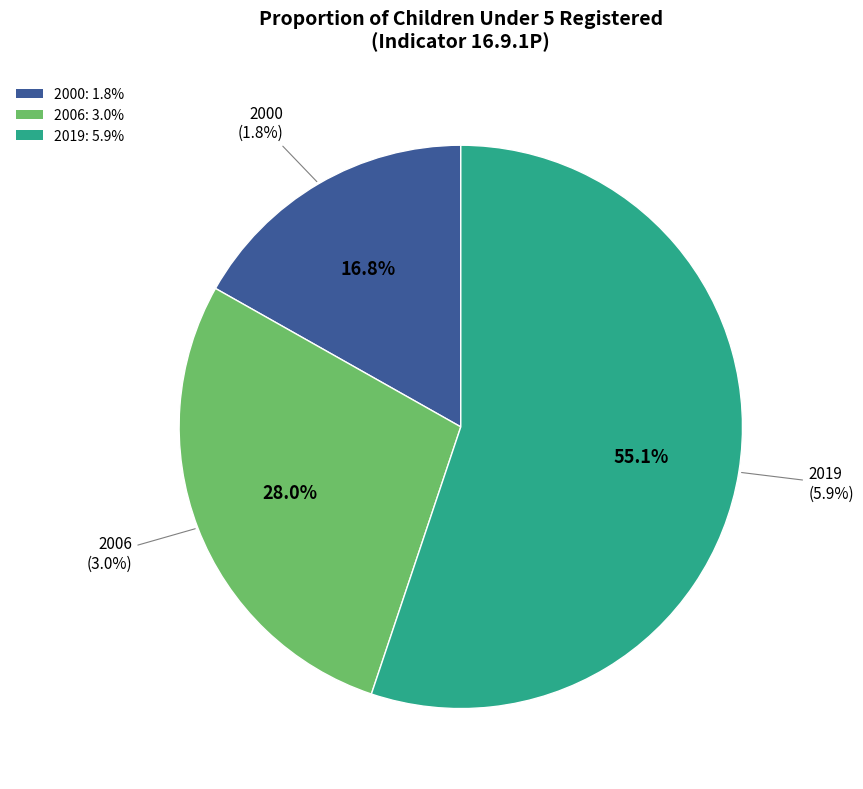

Between 2006 and 2019, which is larger?

2019